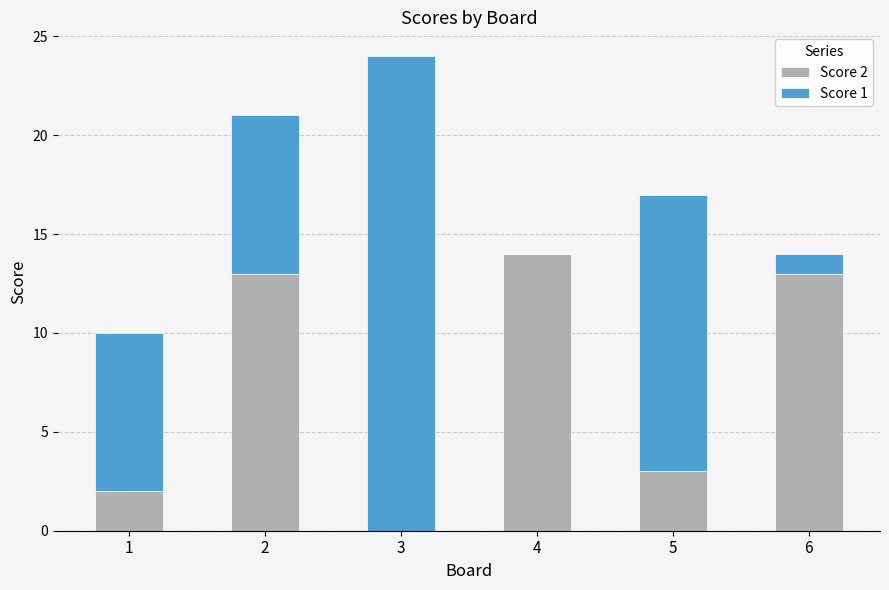

What is the difference between the Score 2 values at 2 and 1?

11